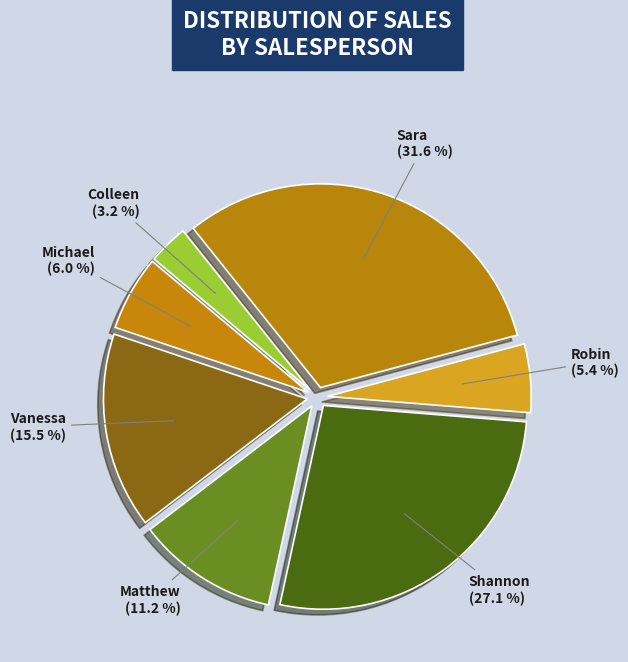

To the nearest percent, what is the difference between the largest and smallest slice percentages?

28%